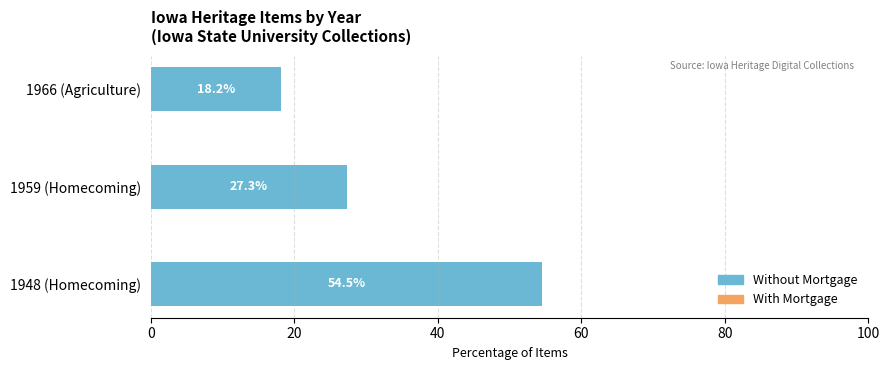

True or false: the data shows 27.3 at 1959 (Homecoming).

True